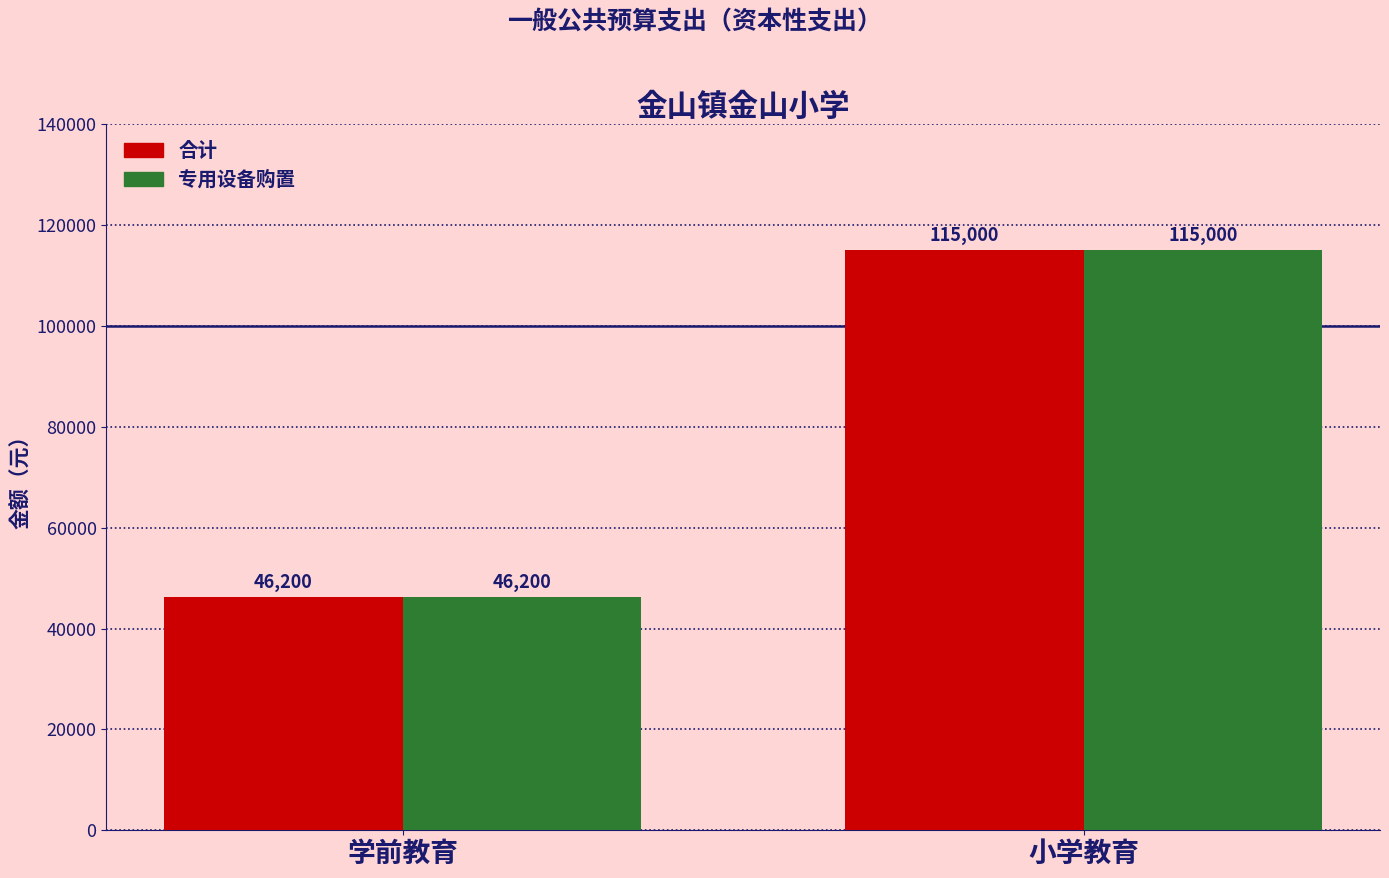

What is the maximum value shown in the chart?

115000